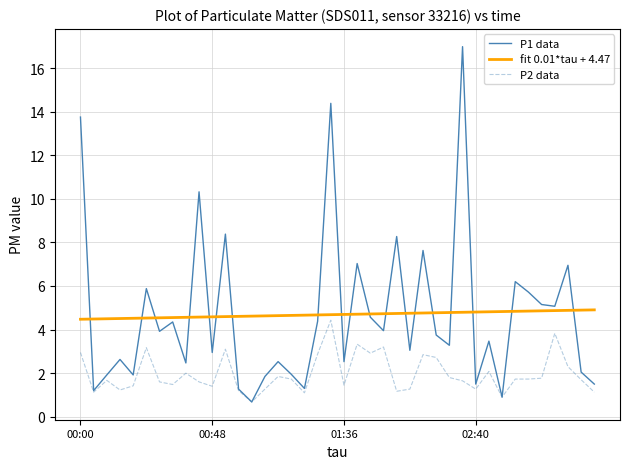

What is the minimum value for fit 0.01*tau + 4.47?

4.5